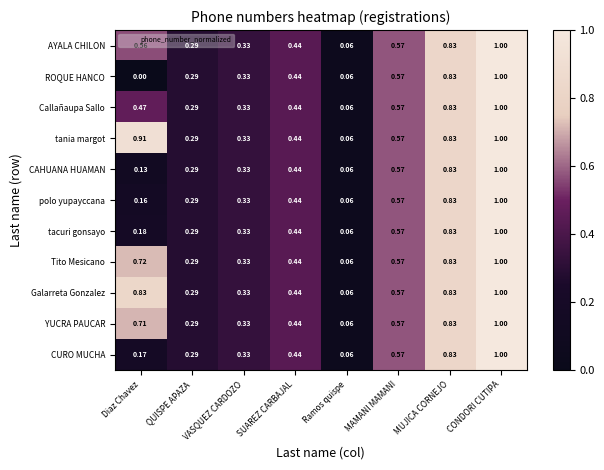

Rank the categories by CURO MUCHA value from lowest to highest.

Ramos quispe, Diaz Chavez, QUISPE APAZA, VASQUEZ CARDOZO, SUAREZ CARBAJAL, MAMANI MAMANI, MUJICA CORNEJO, CONDORI CUTIPA